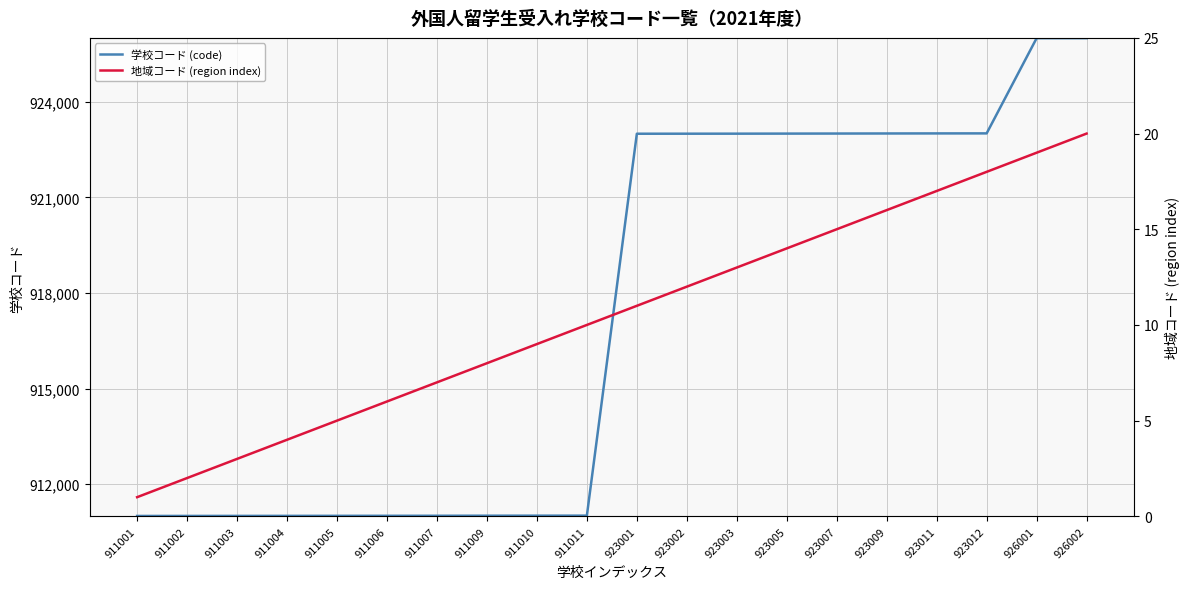

What is the lowest value of the 学校コード (code) series?

911001